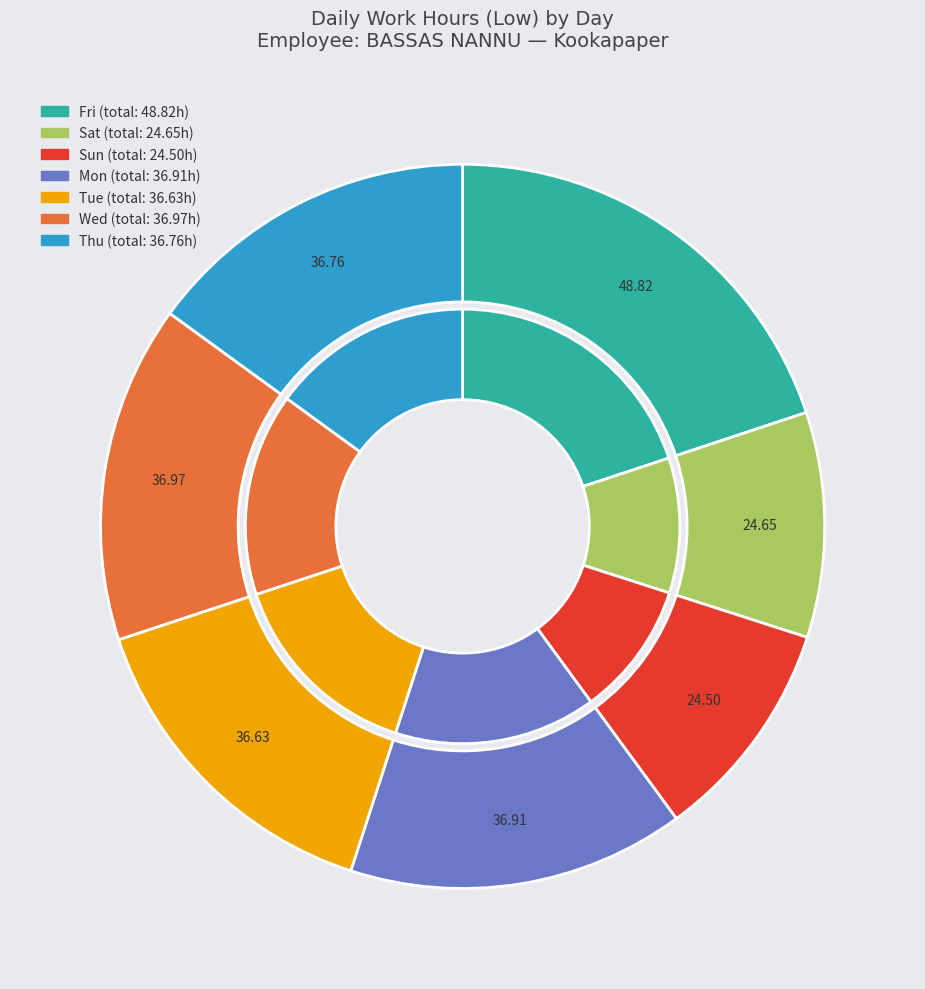

What is the ratio of the value at 31-Wed to the value at 30-Tue?

1.0